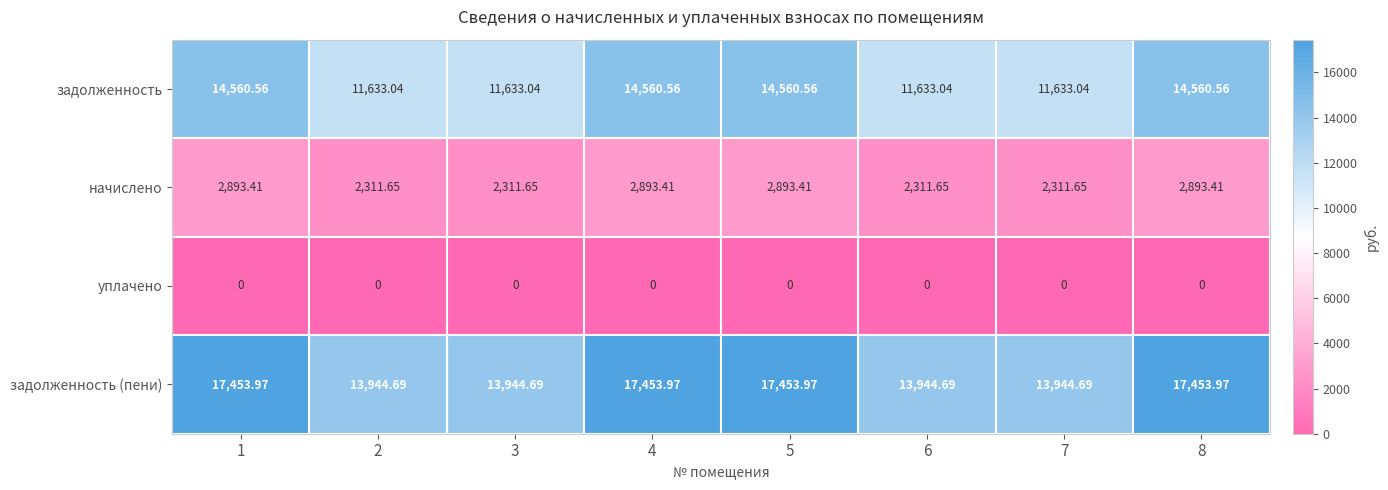

Between 1 and 6, which series saw the biggest shift?

задолженность (пени)